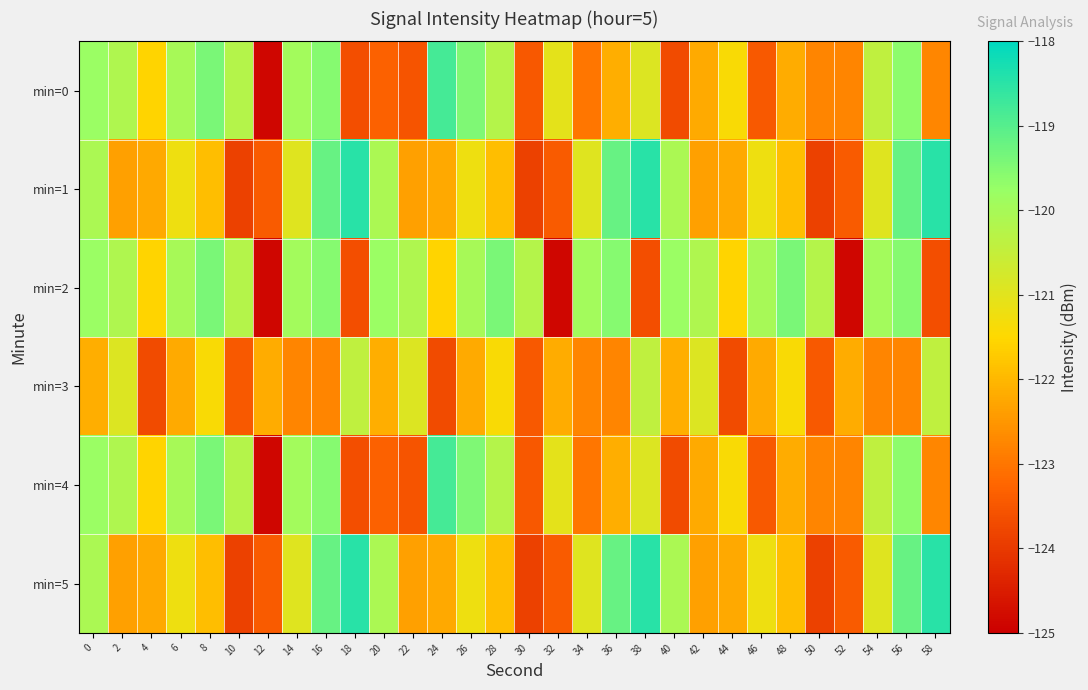

Between 24 and 58, which is larger?

24